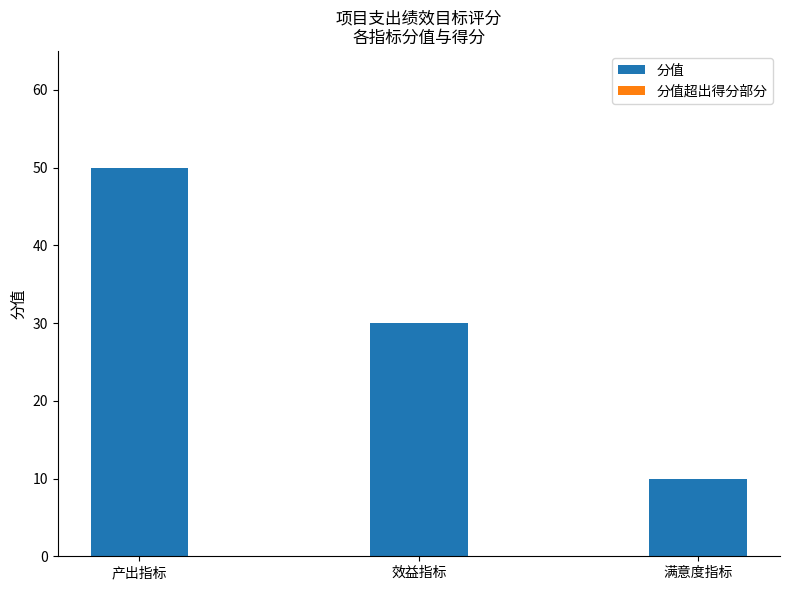

The value at 产出指标 is 50. True or false?

True